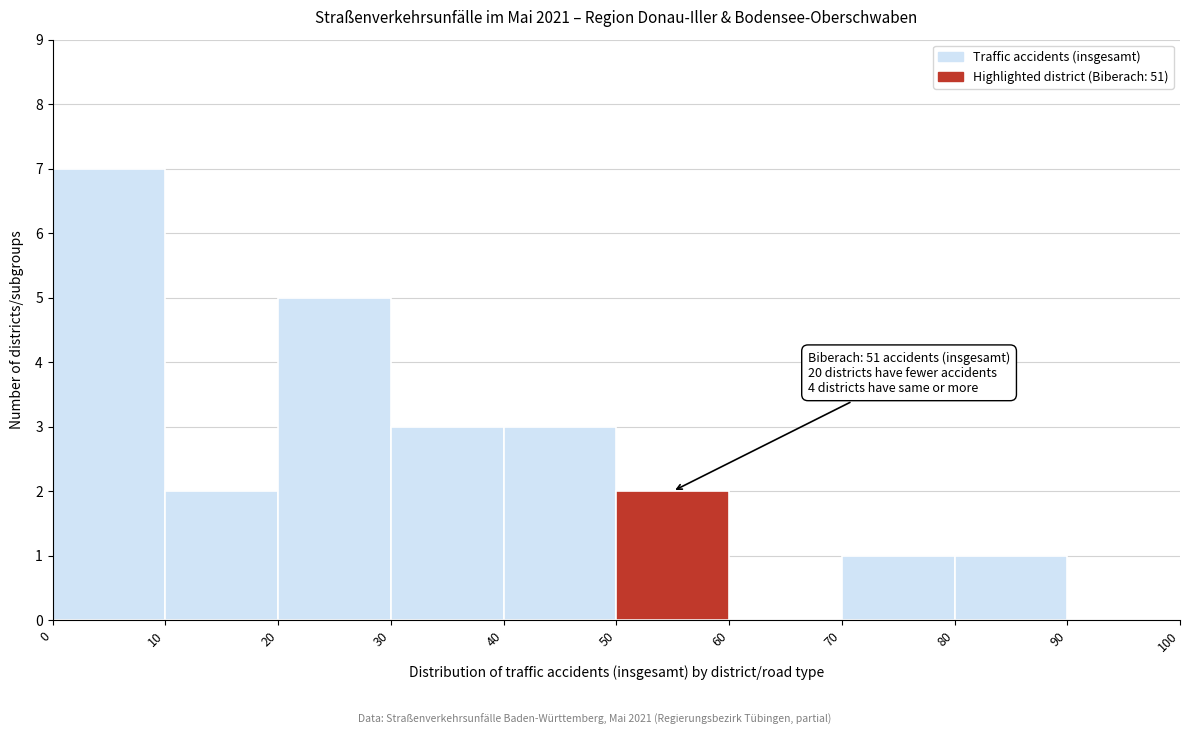

Over which range of the x-axis is the bar tallest?

0 to 10